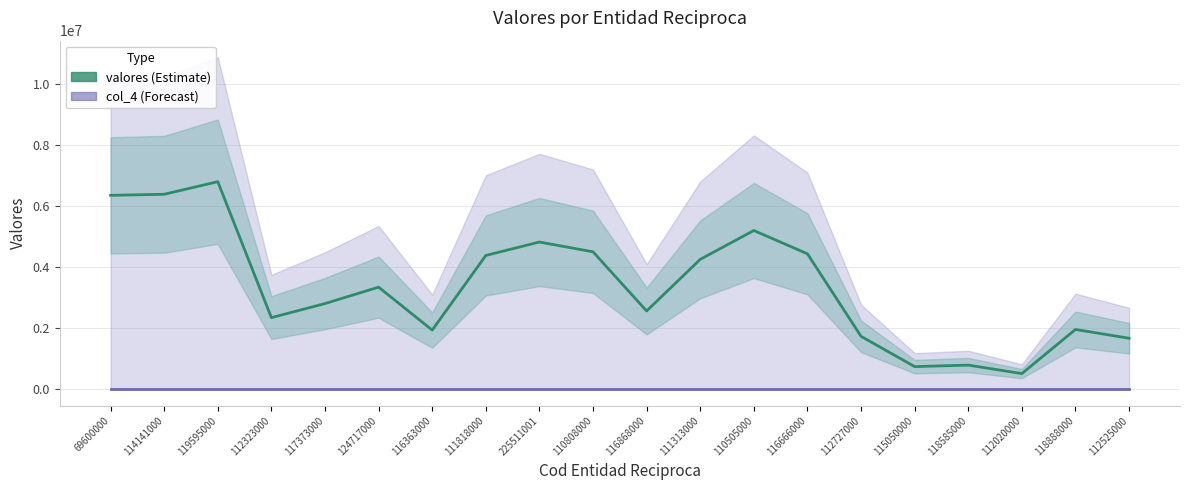

What are all the series names shown in the legend?

valores (Estimate), col_4 (Forecast)